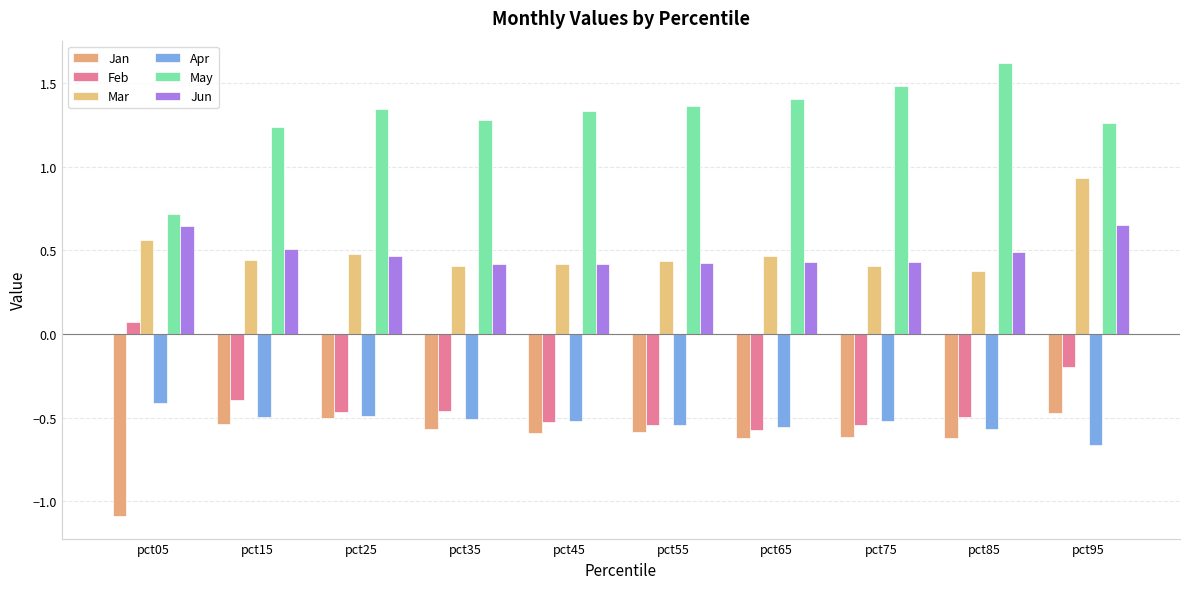

How many bars are there in each group?

6